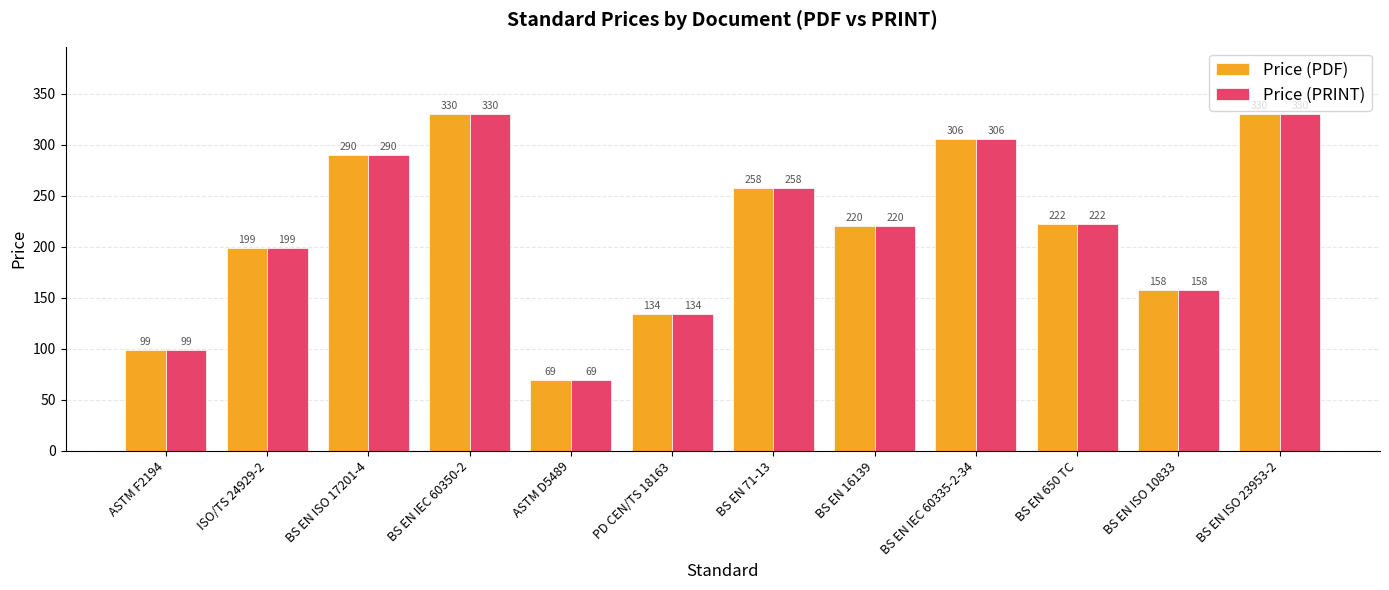

Reading right to left, extract all data points from this chart.

Price (PDF): BS EN ISO 23953-2=330	BS EN ISO 10833=158	BS EN 650 TC=222	BS EN IEC 60335-2-34=306	BS EN 16139=220	BS EN 71-13=258	PD CEN/TS 18163=134	ASTM D5489=69	BS EN IEC 60350-2=330	BS EN ISO 17201-4=290	ISO/TS 24929-2=199	ASTM F2194=99
Price (PRINT): BS EN ISO 23953-2=330	BS EN ISO 10833=158	BS EN 650 TC=222	BS EN IEC 60335-2-34=306	BS EN 16139=220	BS EN 71-13=258	PD CEN/TS 18163=134	ASTM D5489=69	BS EN IEC 60350-2=330	BS EN ISO 17201-4=290	ISO/TS 24929-2=199	ASTM F2194=99